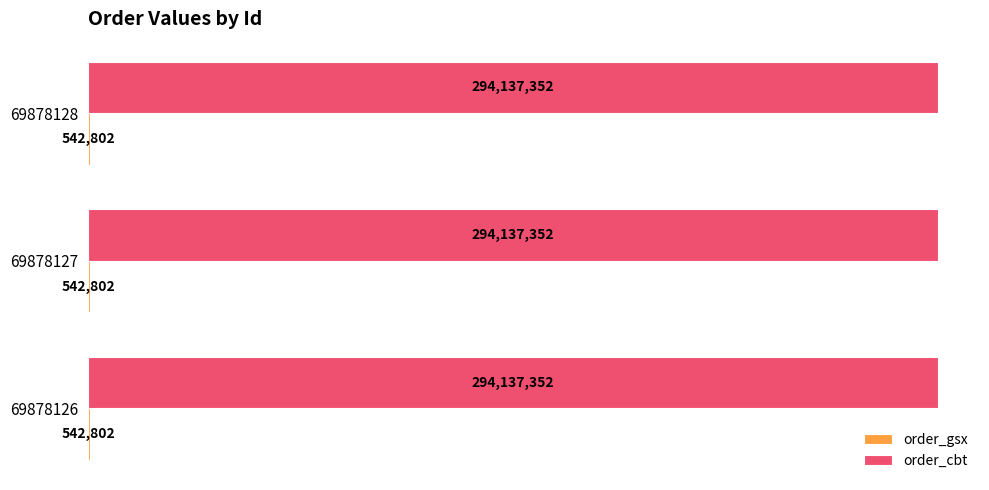

The order_gsx series shows 542802 at 69878126. True or false?

True